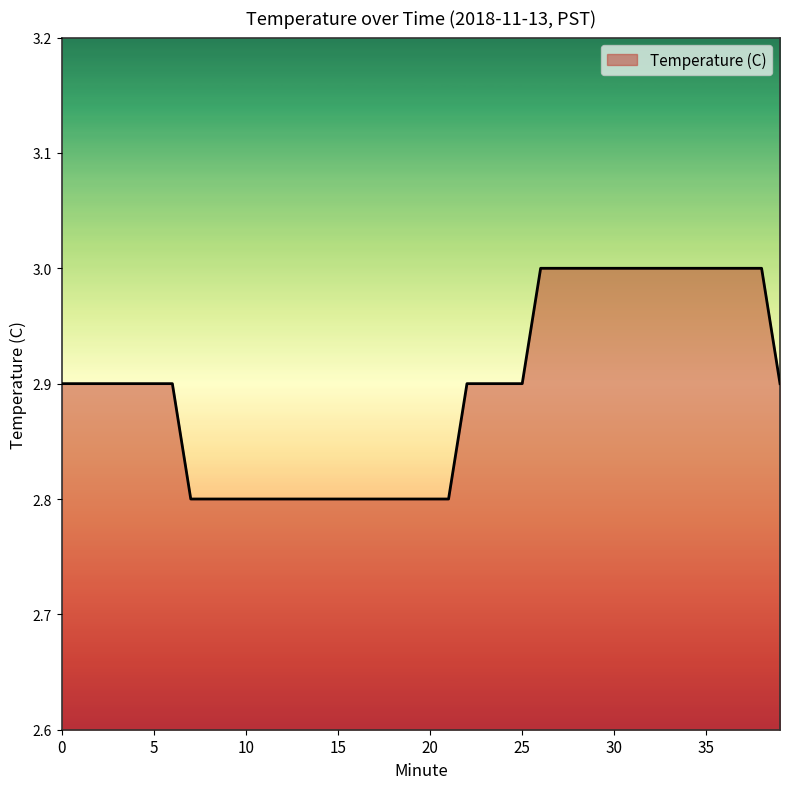

How many values are between 2 and 3?

40